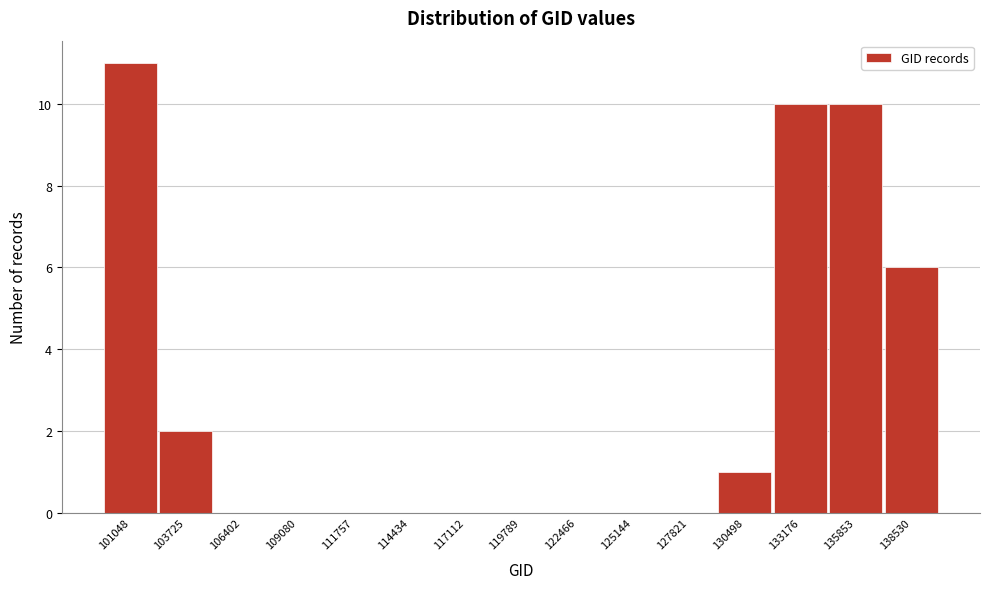

Reading right to left, what are all the values shown in this chart?

138530=6	135853=10	133176=10	130498=1	127821=0	125144=0	122466=0	119789=0	117112=0	114434=0	111757=0	109080=0	106402=0	103725=2	101048=11